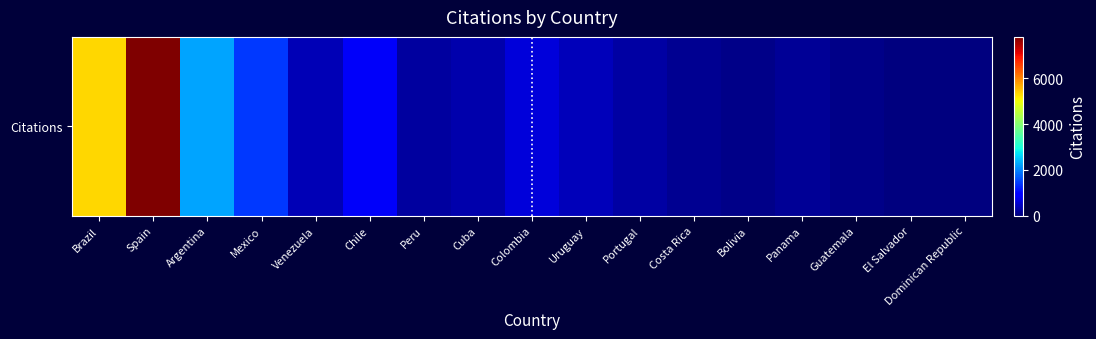

Which category has the highest value across all series?

Spain